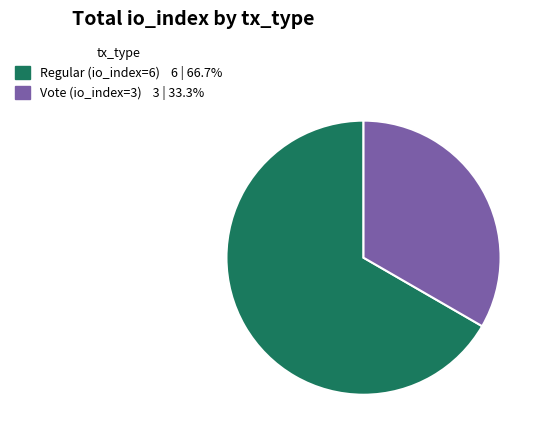

How many segments does this pie chart have?

2